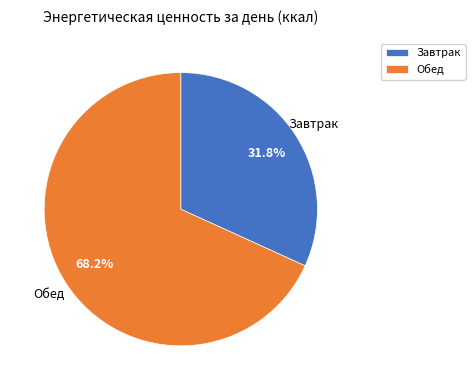

True or false: Завтрак accounts for 20% of the total.

False